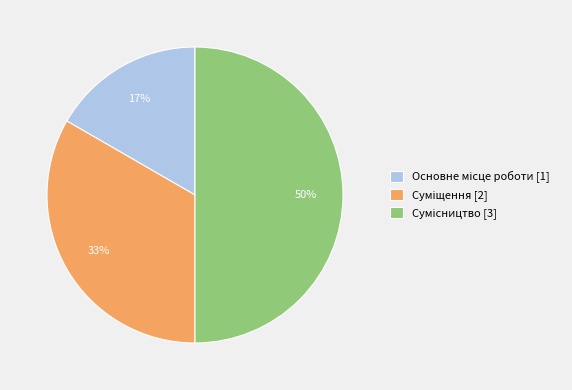

To the nearest percent, what is the difference between the largest and smallest slice percentages?

33%